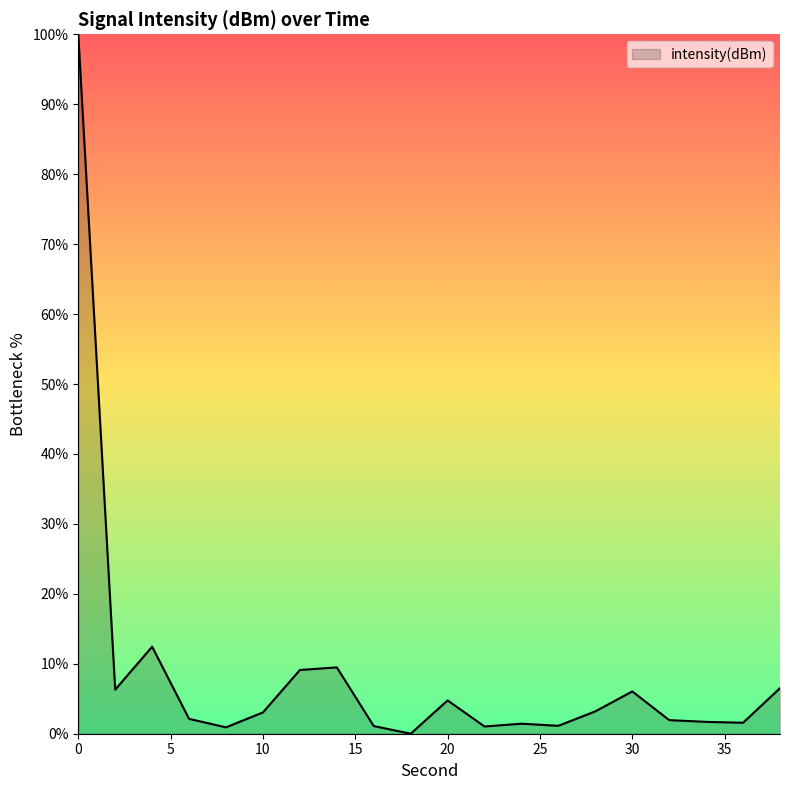

What is the maximum value shown in the chart?

100.0